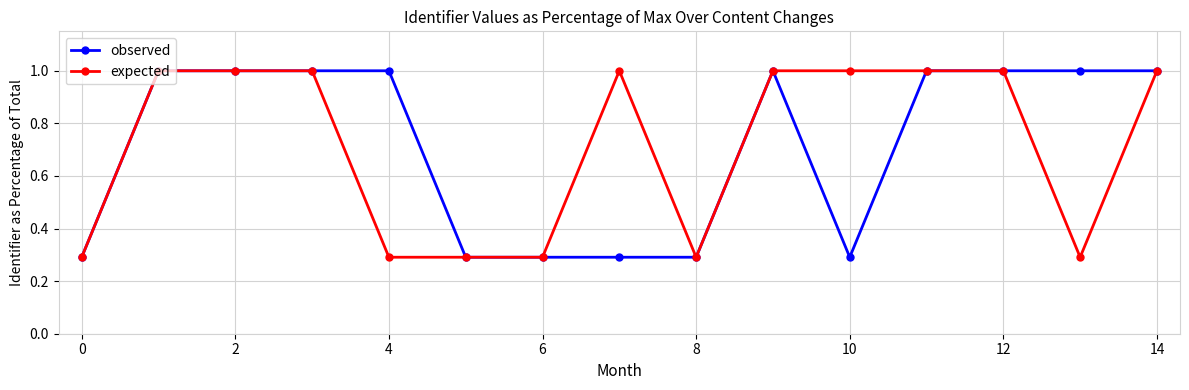

True or false: observed and expected intersect in this chart.

True